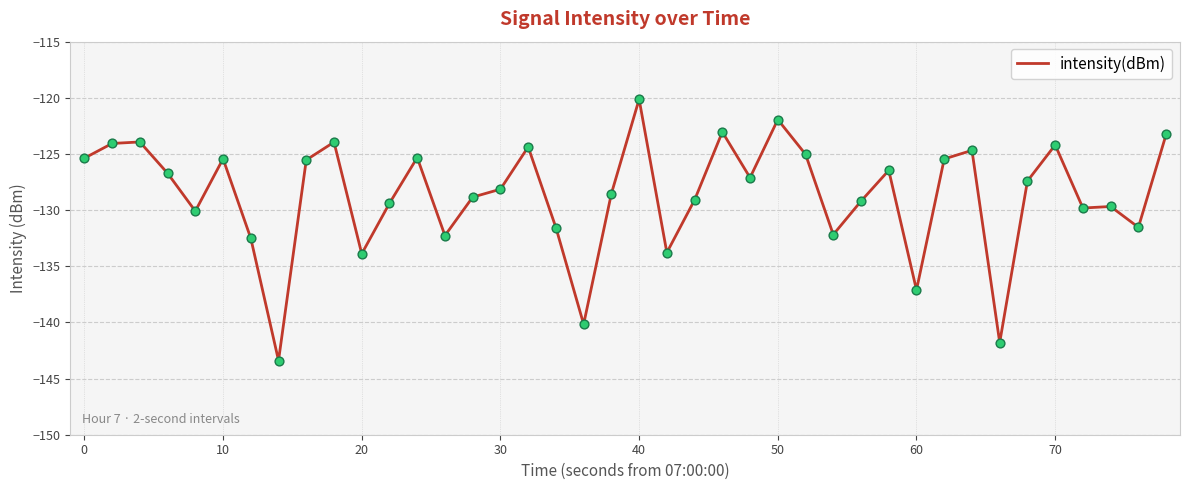

What is the smallest value displayed?

-143.4